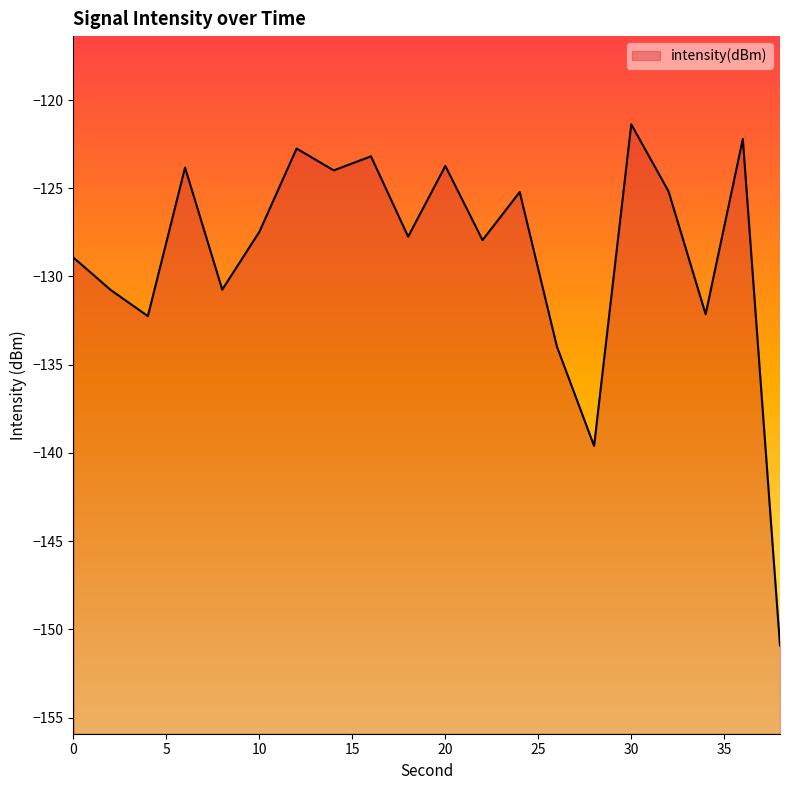

List the labels in order of value, smallest first.

38, 28, 26, 4, 34, 2, 8, 0, 22, 18, 10, 24, 32, 14, 6, 20, 16, 12, 36, 30